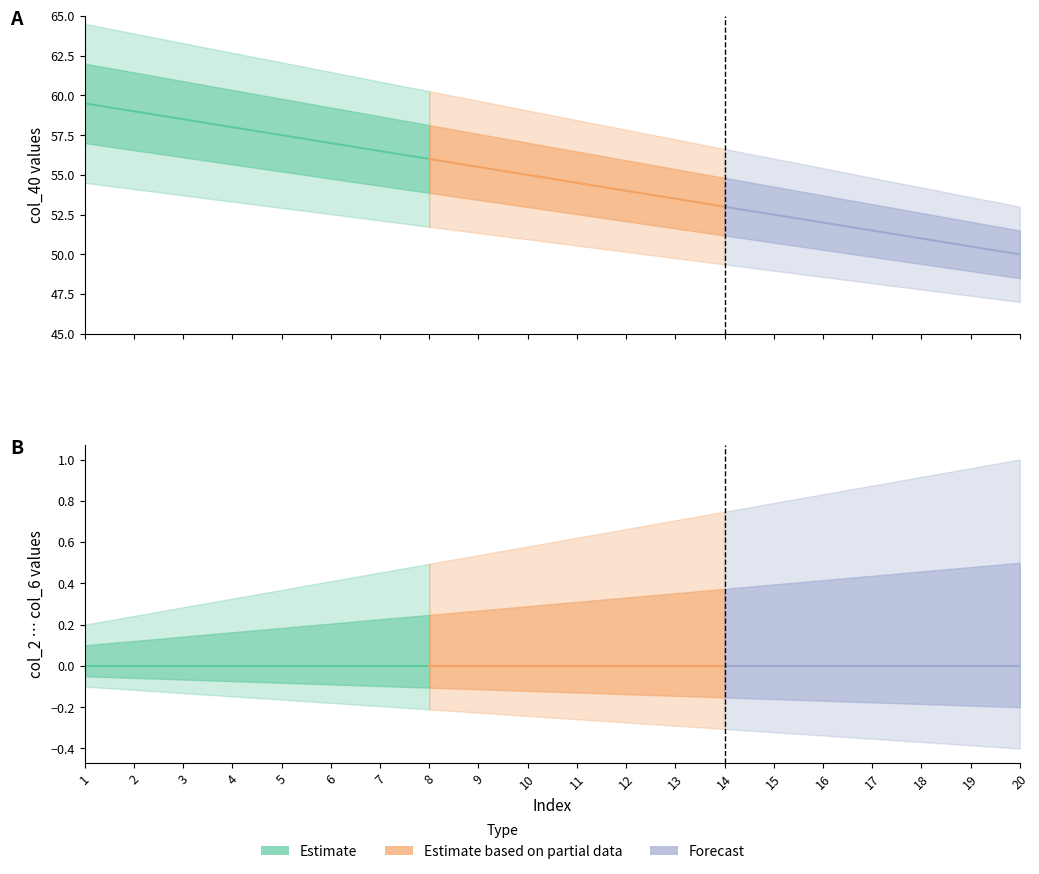

True or false: col_5 and col_6 cross at least once.

False